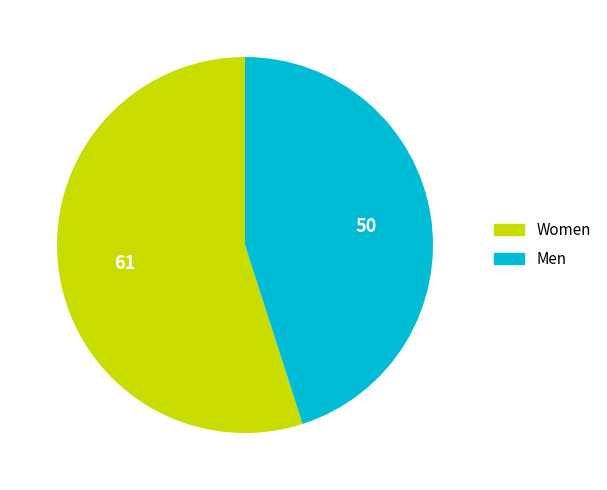

Count the number of slices in the pie.

2